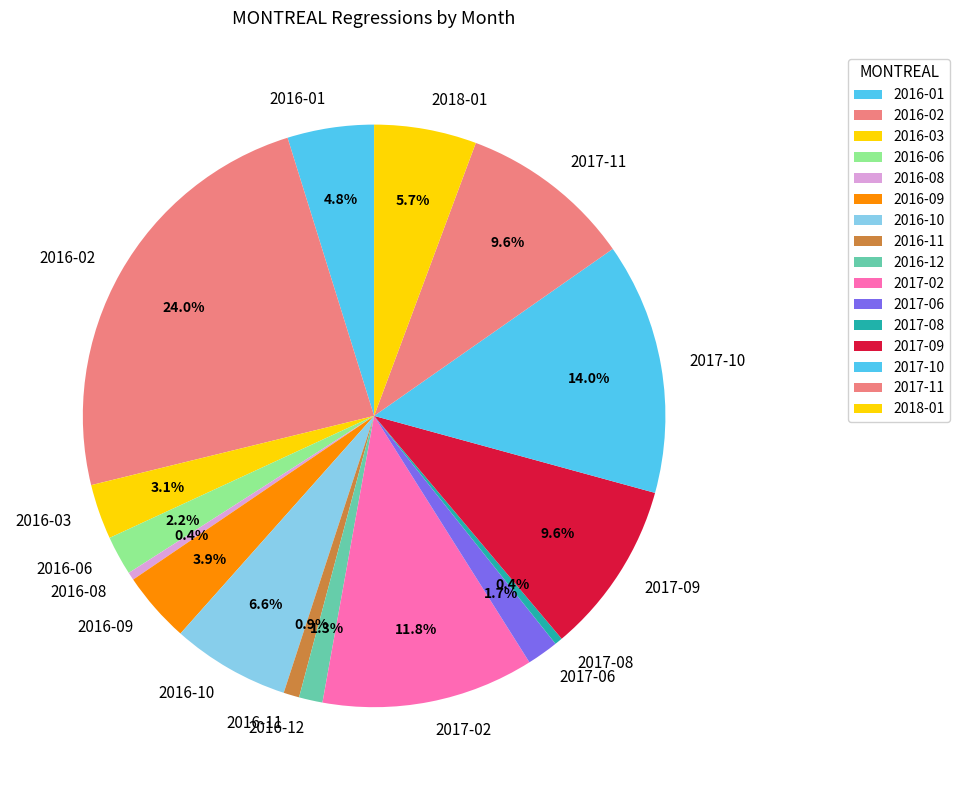

True or false: 2016-02 accounts for 16% of the total.

False